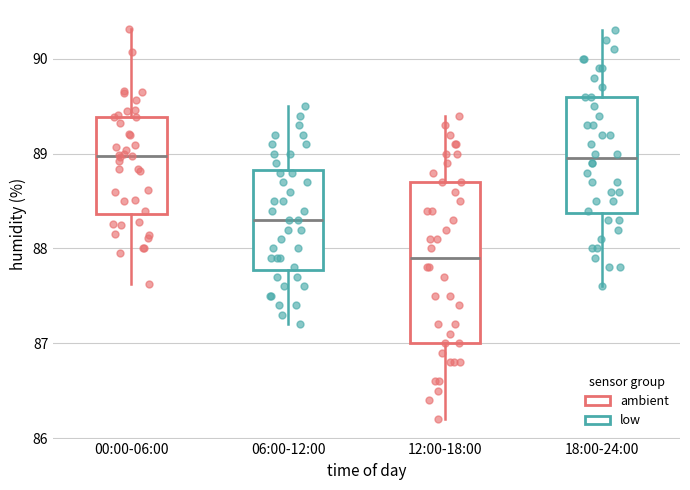

Where does the lower whisker of the box for 12:00-18:00 end on the y-axis? The values are not printed on the chart, so give them approximately, as read against the axis.

86.2